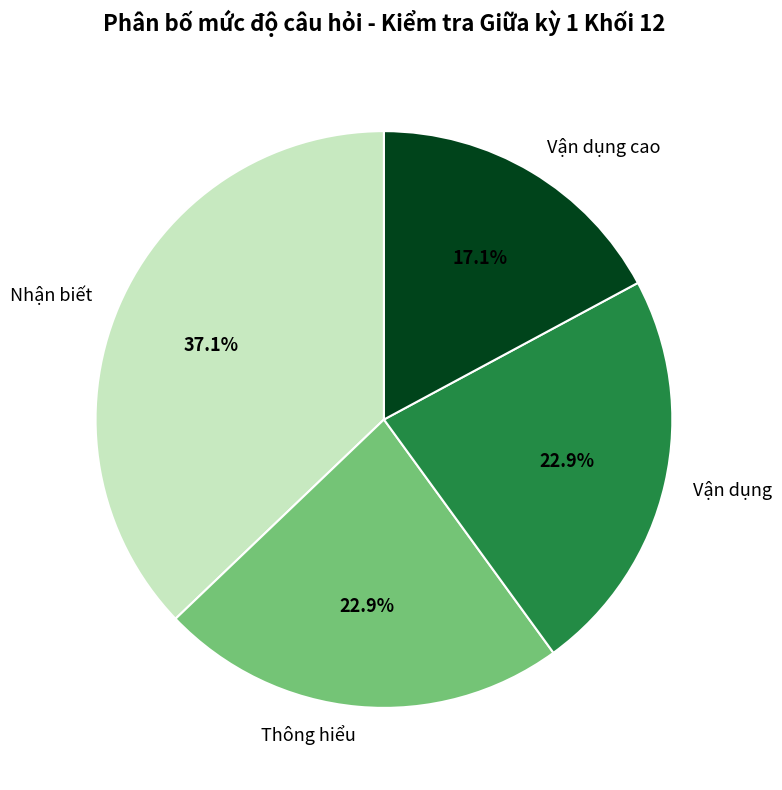

Count the number of slices in the pie.

4